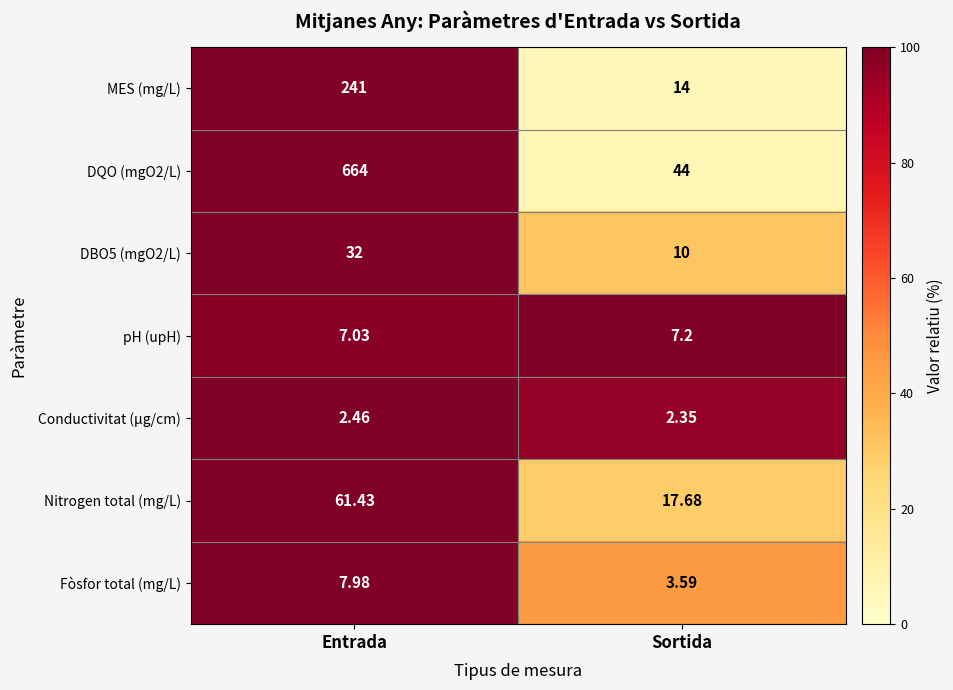

What is the greatest value displayed?

664.0